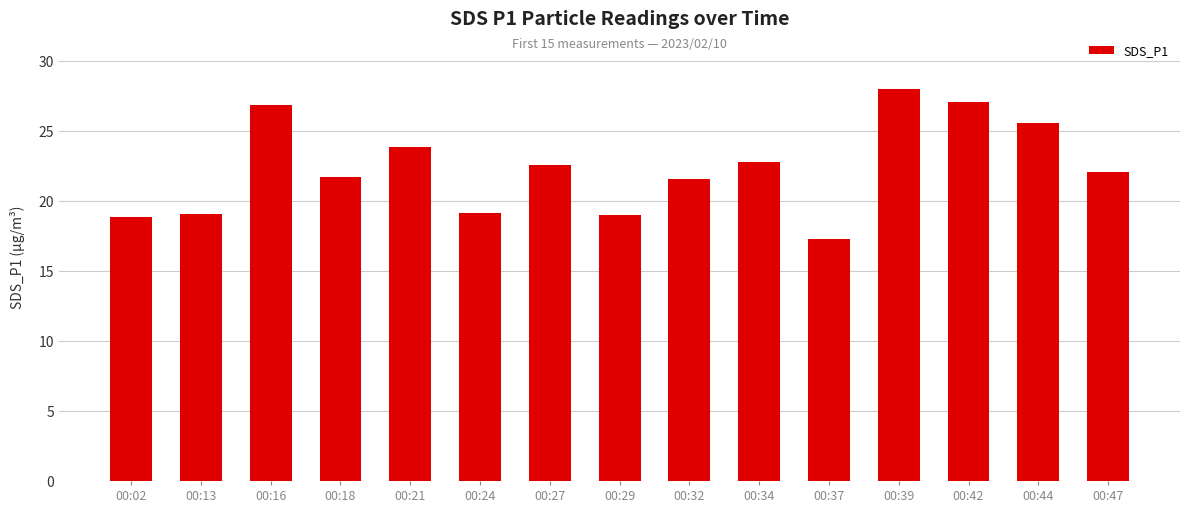

How many distinct data groups are displayed?

1